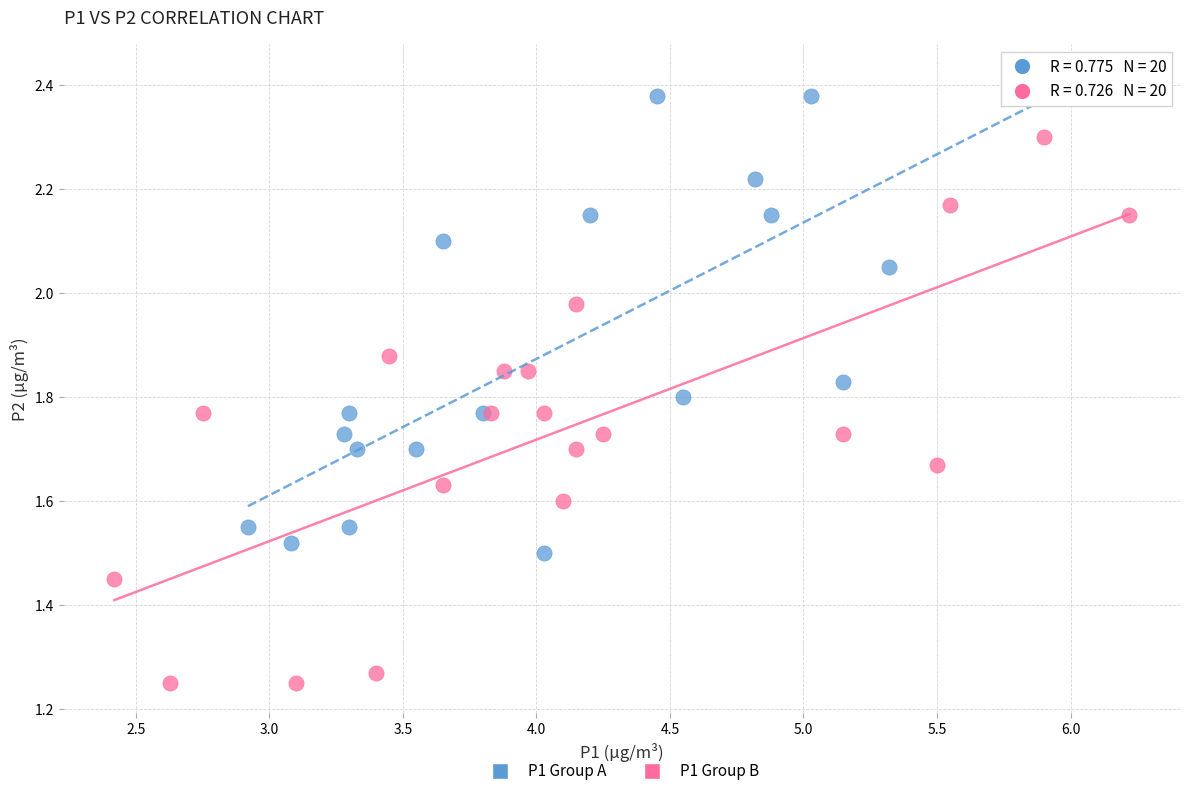

Which series contains the lowest Y value?

P1 Group B